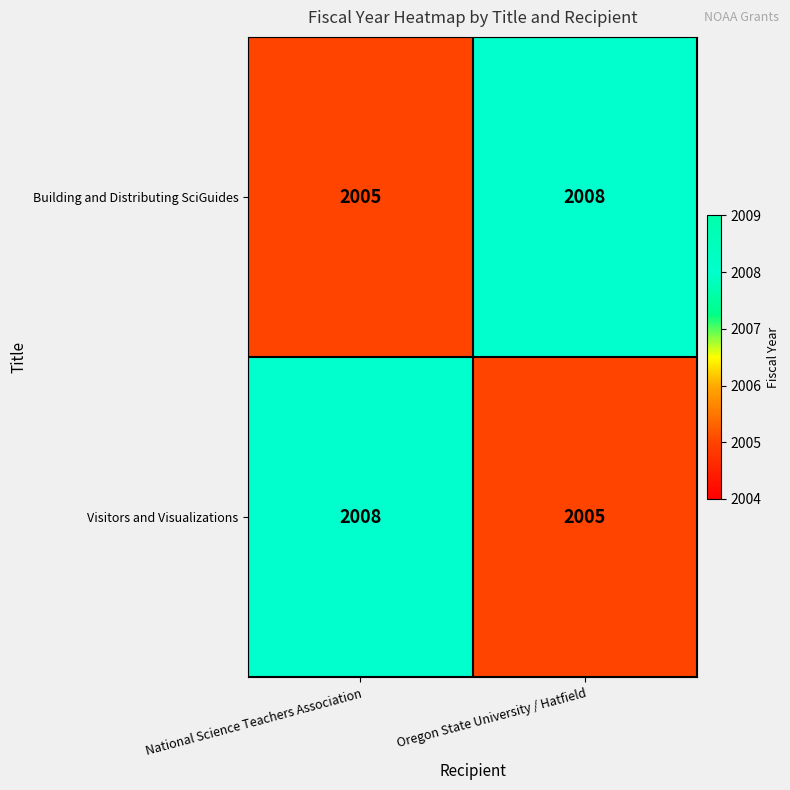

What is the total value across all series at National Science Teachers Association?

4013